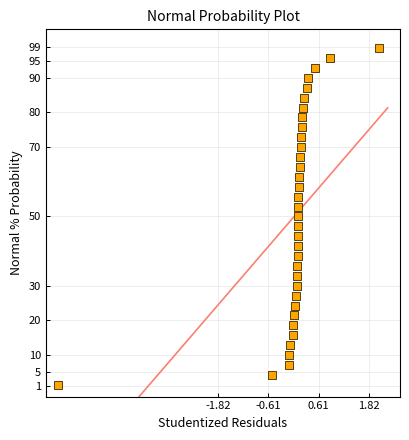

What is the range of X values (max minus min)?

7.8